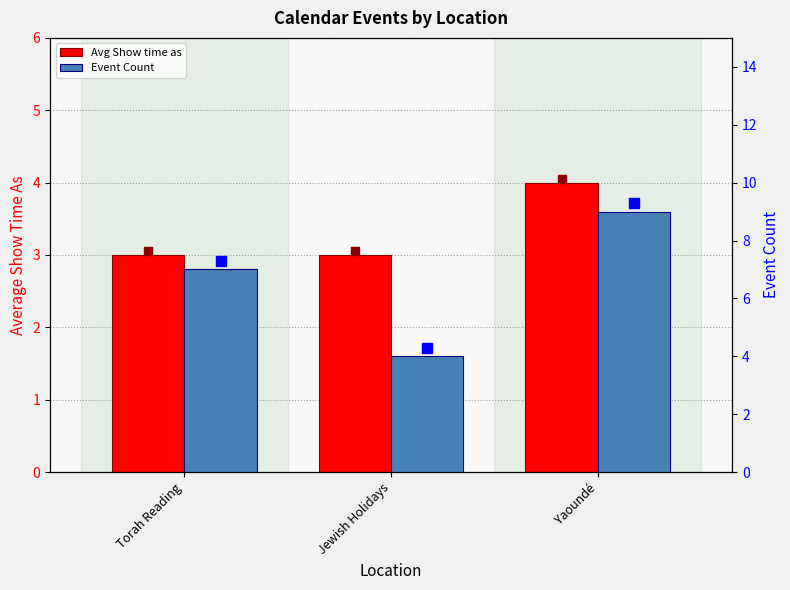

Is the value of Avg Show time as at Torah Reading greater than the value of Event Count at Torah Reading?

No